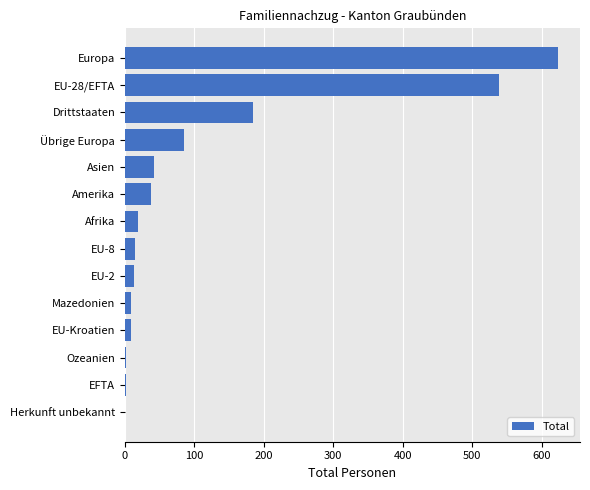

Are the bars horizontal?

Yes